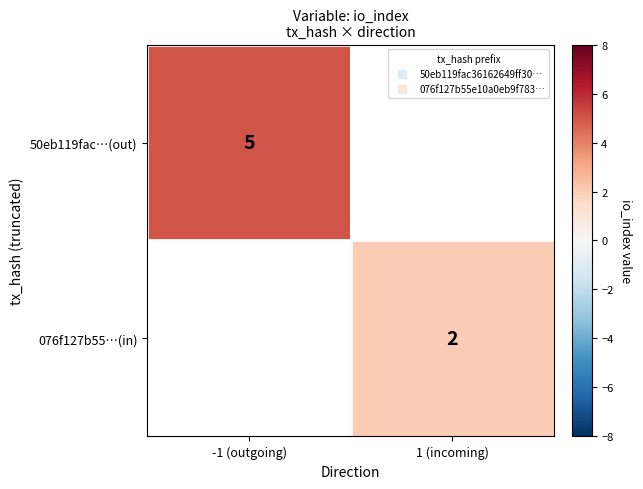

At which category does the chart reach its minimum across all series?

1 (incoming)